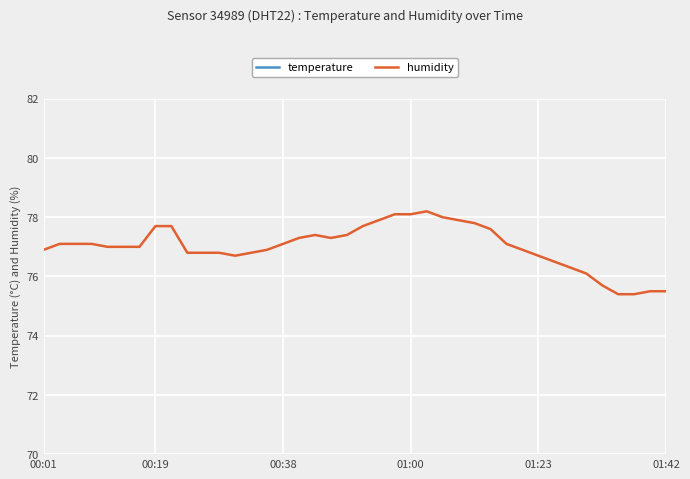

Which series has the largest total across all categories?

humidity